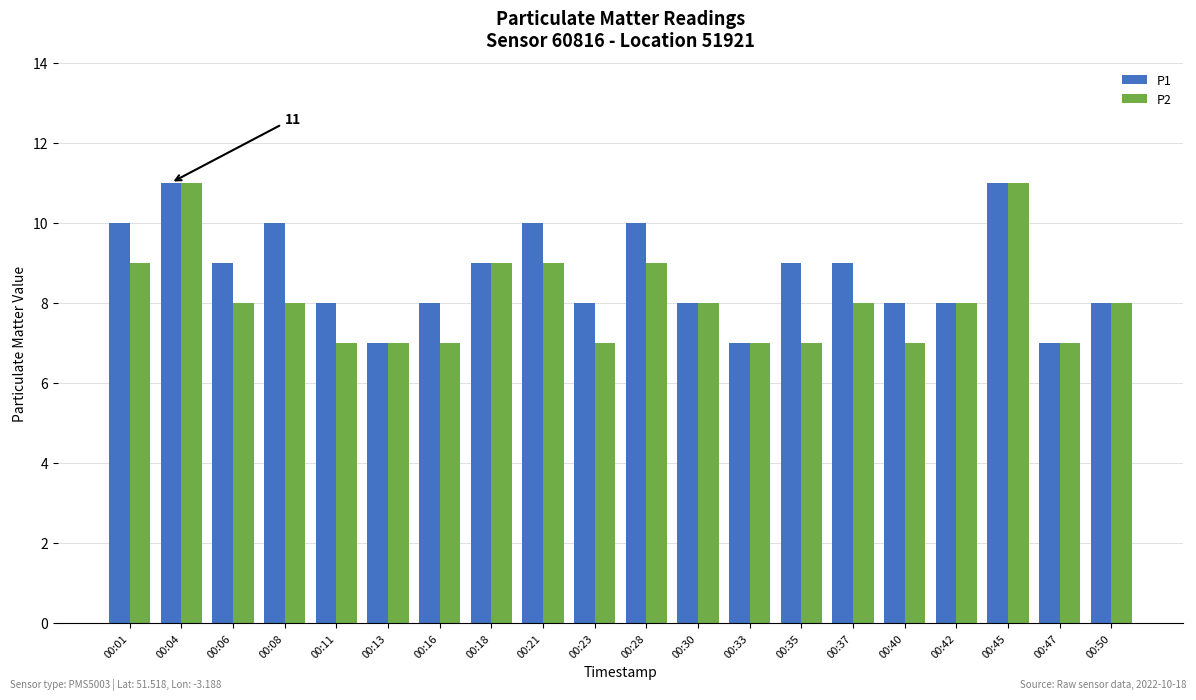

What is the difference between the P2 values at 00:06 and 00:23?

1